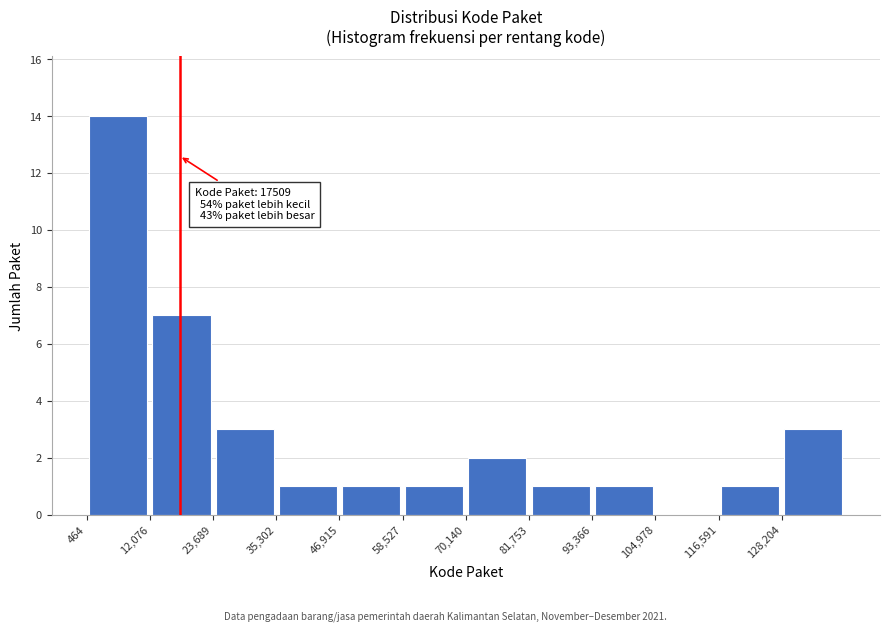

Which range on the x-axis has the tallest bar?

0 to 12000